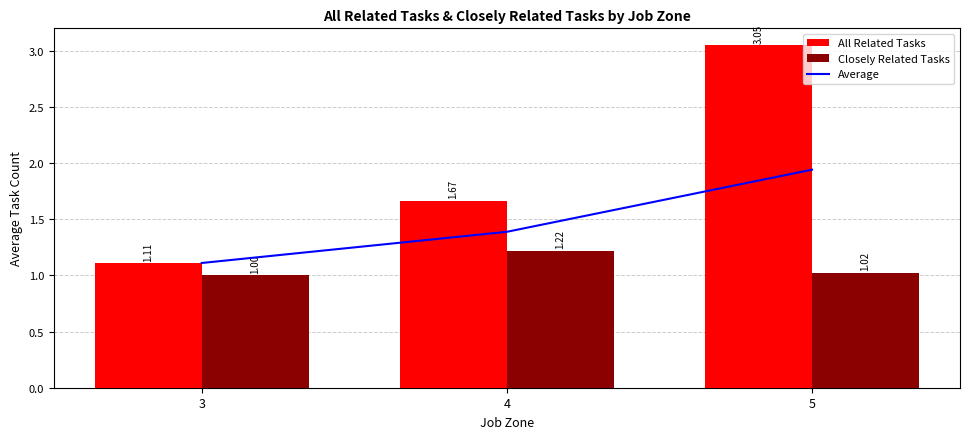

What is the difference between the second highest and minimum values in the All Related Tasks series?

0.6